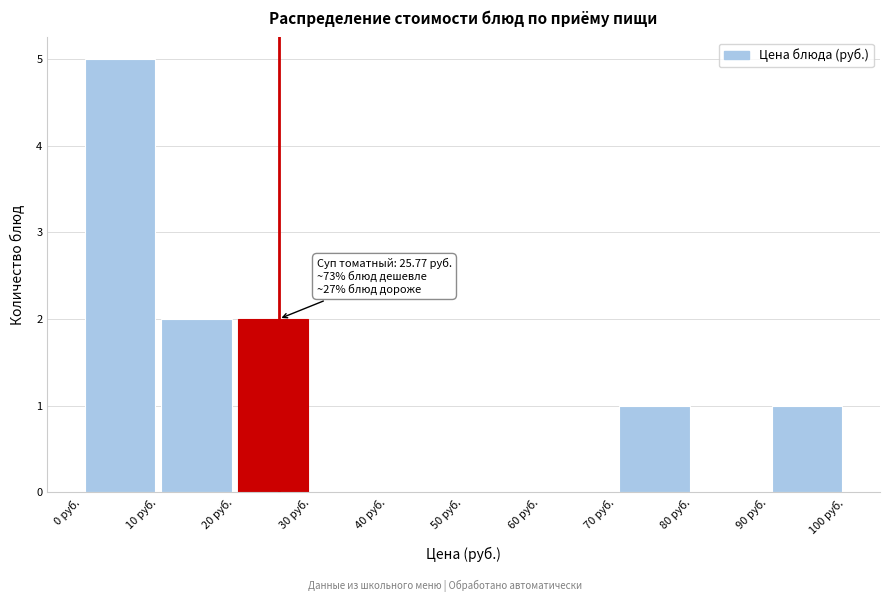

Which range on the x-axis has the tallest bar?

0 to 10